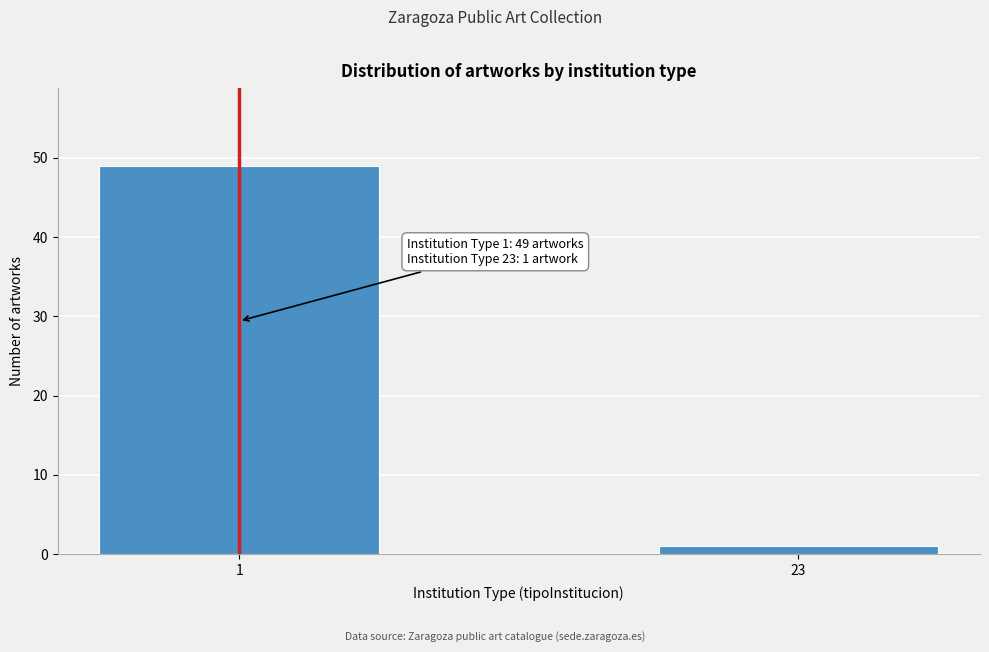

Reading right to left, extract all data points from this chart.

23=1	1=49